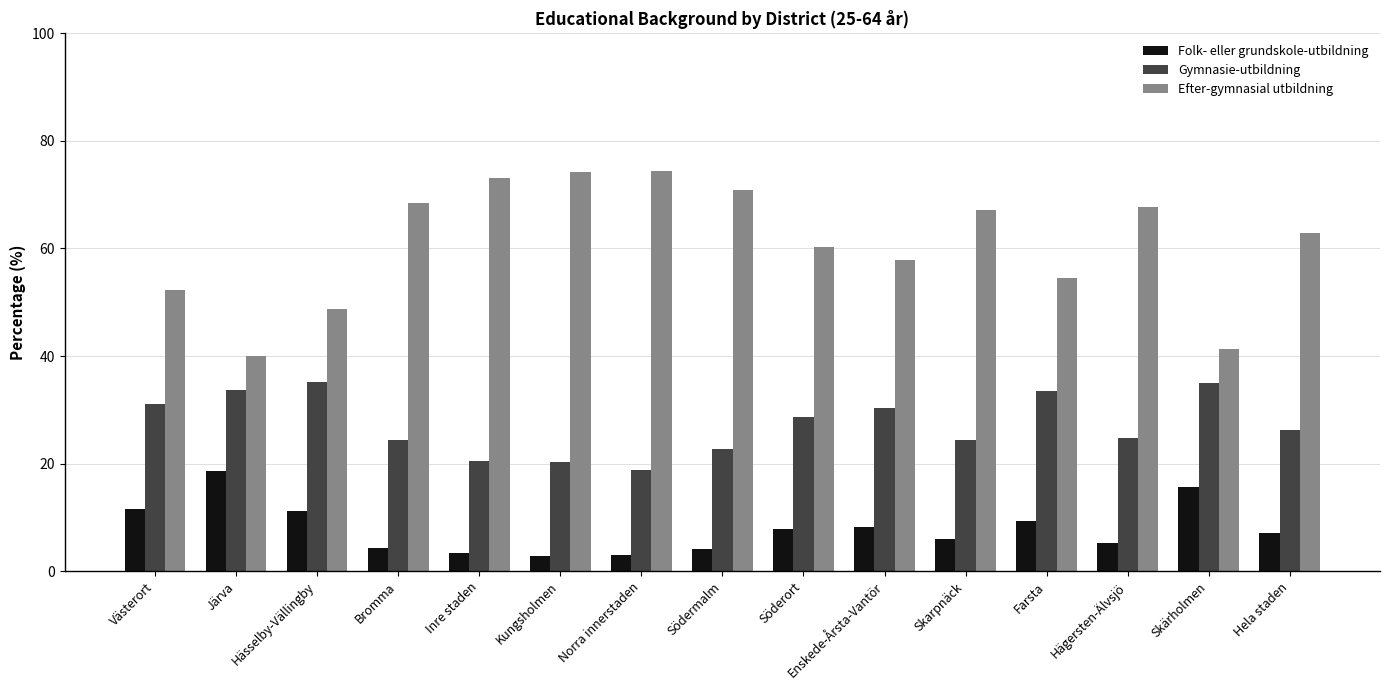

At Enskede-Årsta-Vantör, list the series in order from largest to smallest.

Efter-gymnasial utbildning, Gymnasie-utbildning, Folk- eller grundskole-utbildning